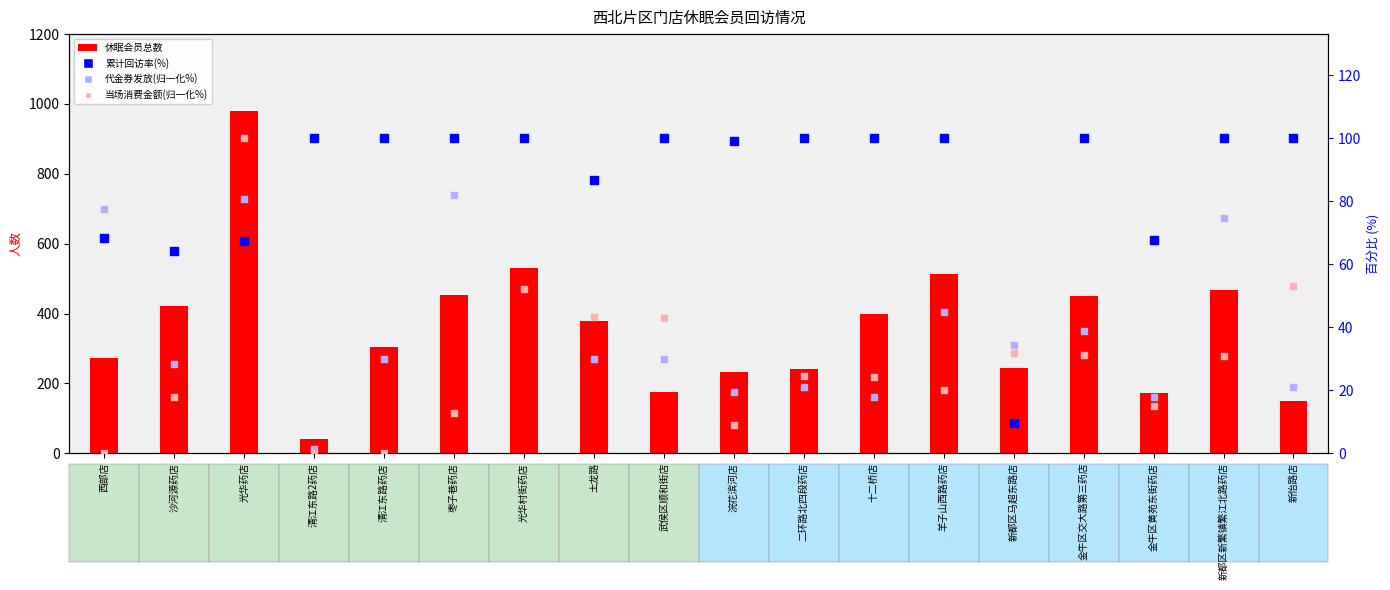

Which series has the largest total across all categories?

休眠会员总数